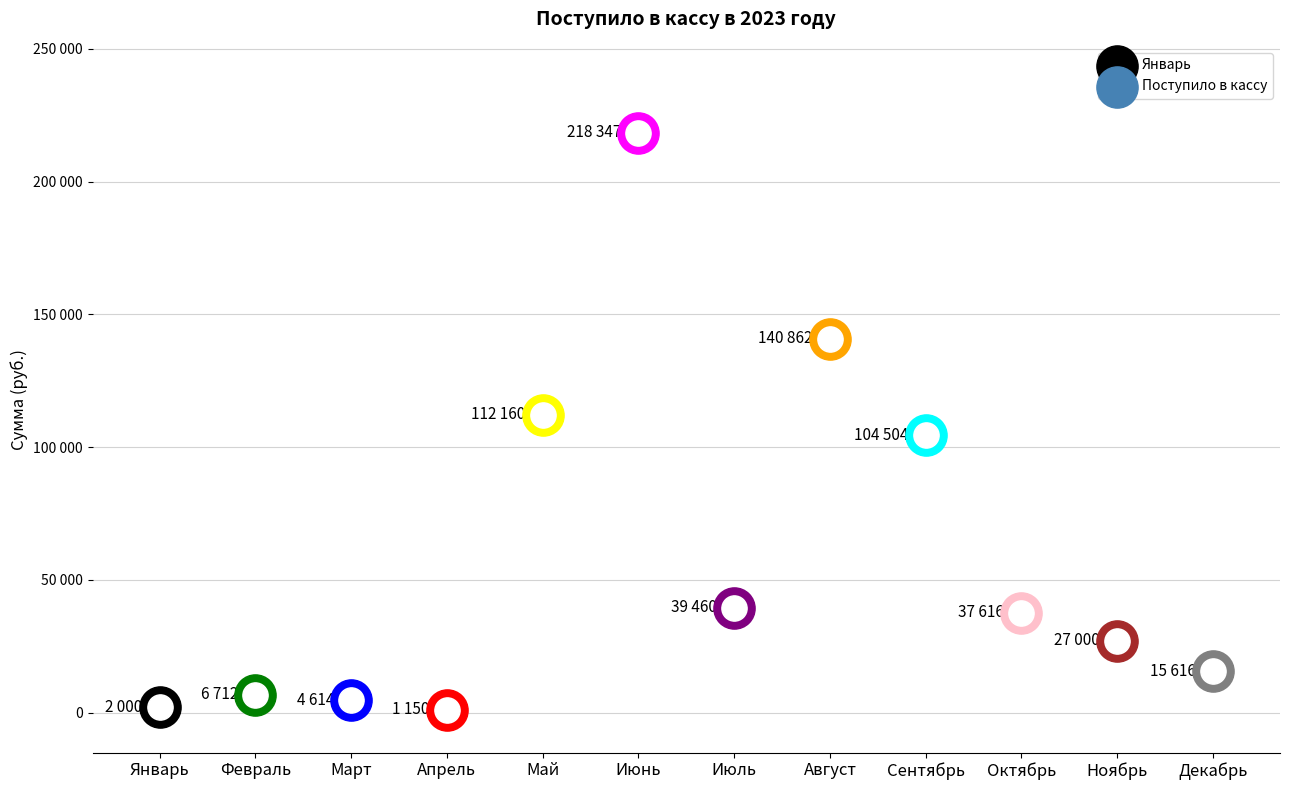

What is the change in value from Март to Июль?

+34846